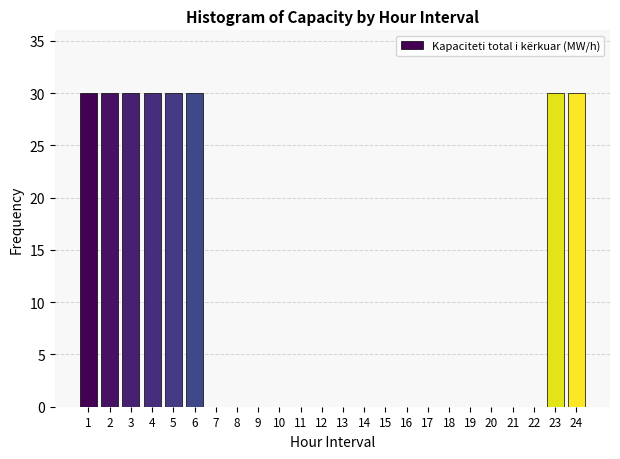

Reading left to right, what are all the values shown in this chart?

1=30	2=30	3=30	4=30	5=30	6=30	7=0	8=0	9=0	10=0	11=0	12=0	13=0	14=0	15=0	16=0	17=0	18=0	19=0	20=0	21=0	22=0	23=30	24=30